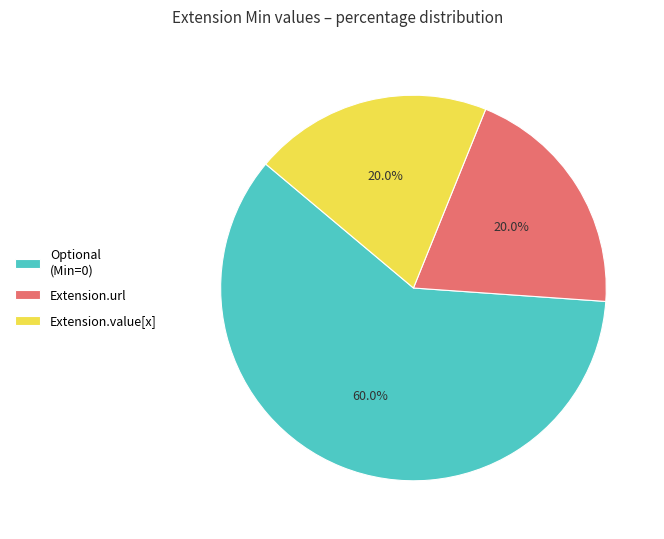

True or false: Extension.url accounts for 37% of the total.

False